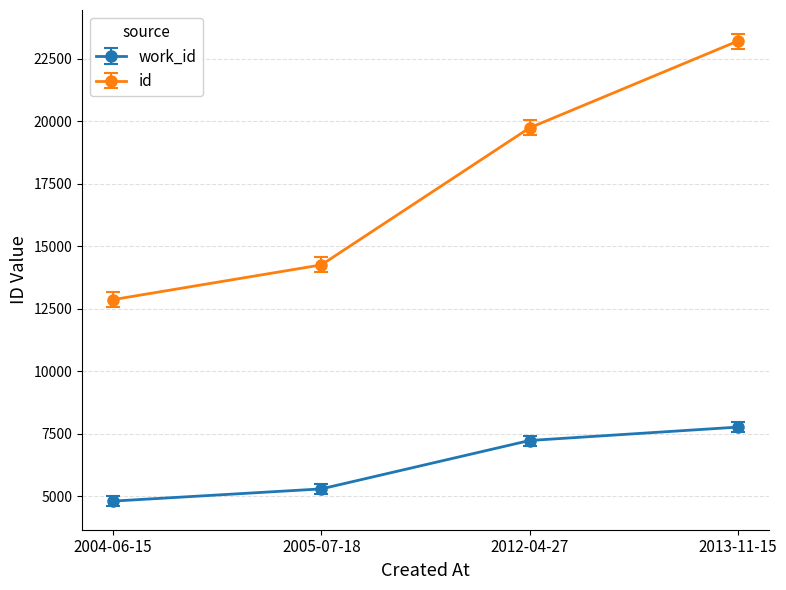

The value of work_id at 2012-04-27 is 10305. True or false?

False